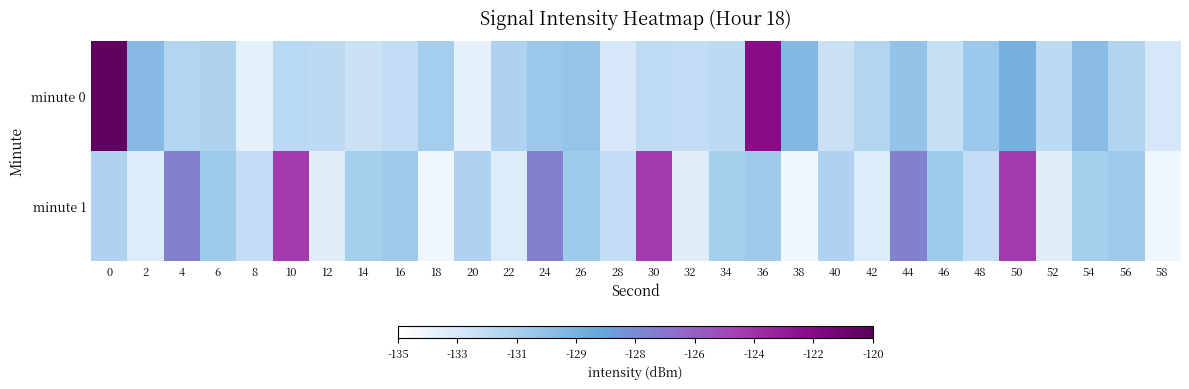

Reading right to left, transcribe all the data shown in this chart.

minute 0: 58=-133.1	56=-131.6	54=-130.1	52=-132.0	50=-129.3	48=-130.8	46=-132.4	44=-130.5	42=-131.7	40=-132.5	38=-129.7	36=-122.0	34=-132.0	32=-132.3	30=-132.1	28=-133.1	26=-130.6	24=-130.7	22=-131.5	20=-133.8	18=-131.2	16=-132.3	14=-132.6	12=-132.1	10=-131.9	8=-133.7	6=-131.6	4=-131.7	2=-129.9	0=-120.3
minute 1: 58=-134.3	56=-131.0	54=-131.2	52=-133.5	50=-124.1	48=-132.3	46=-130.9	44=-127.0	42=-133.4	40=-131.5	38=-134.3	36=-131.0	34=-131.2	32=-133.5	30=-124.1	28=-132.3	26=-130.9	24=-127.0	22=-133.4	20=-131.5	18=-134.3	16=-131.0	14=-131.2	12=-133.5	10=-124.1	8=-132.3	6=-130.9	4=-127.0	2=-133.4	0=-131.5